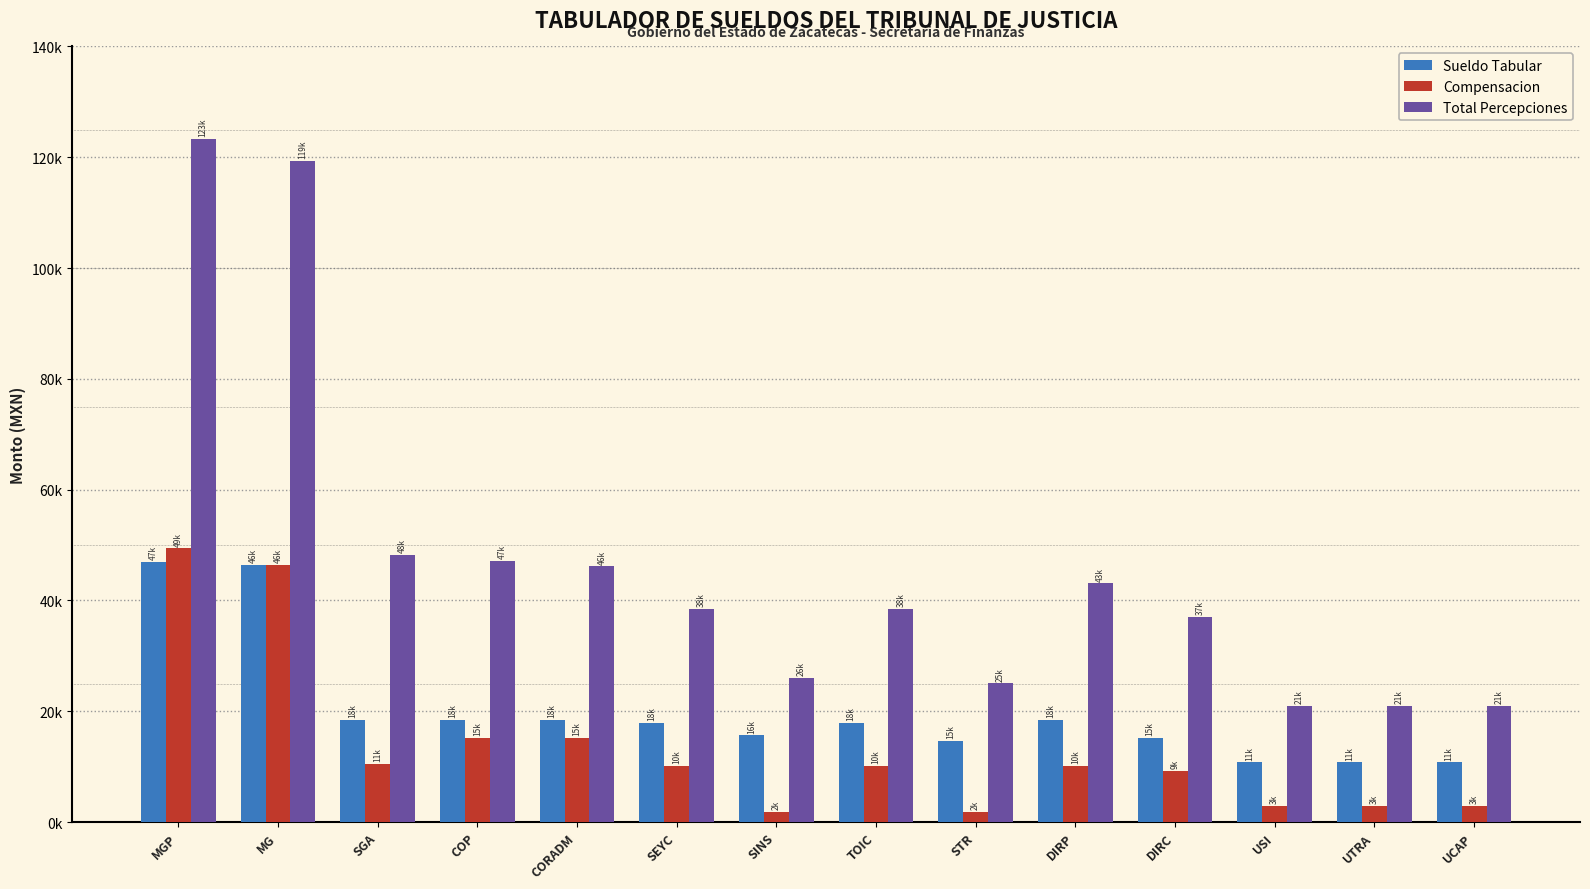

List the series in order of their overall mean, lowest first.

Compensacion, Sueldo Tabular, Total Percepciones